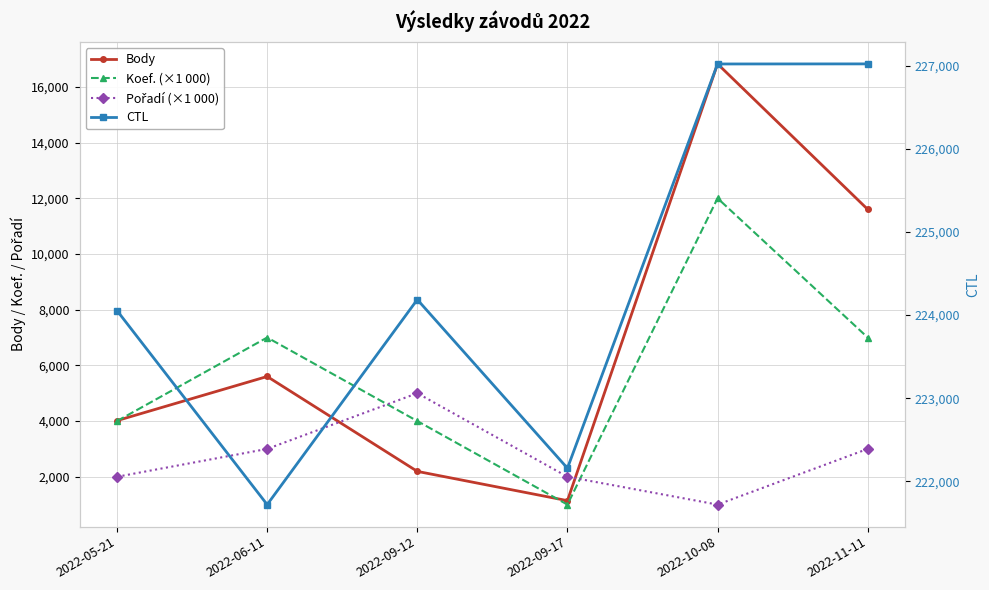

True or false: Body has a value of 716 at 2022-09-17.

False